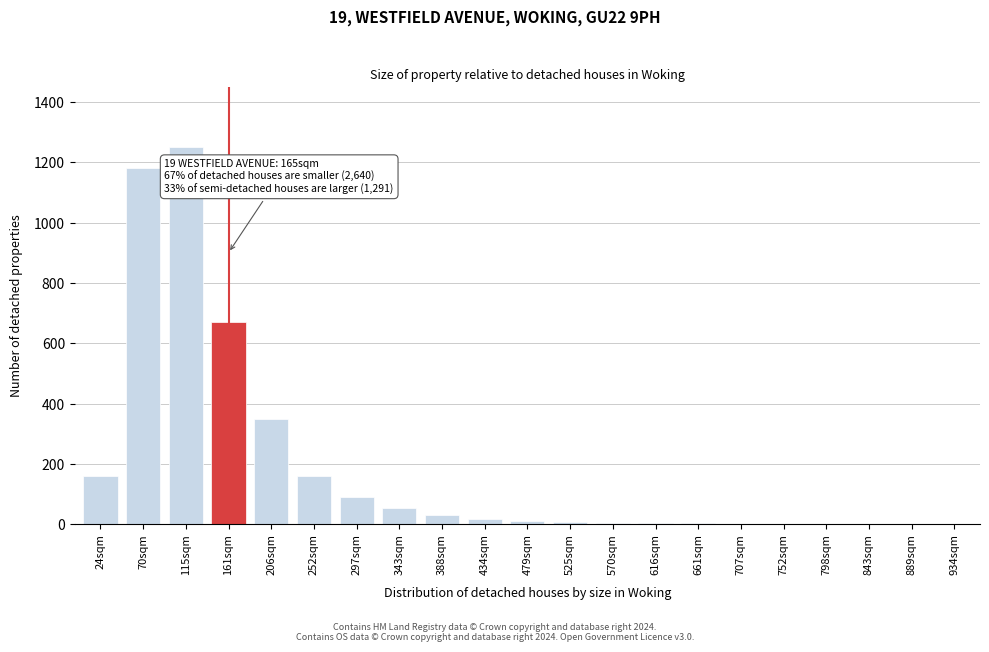

The chart shows a value of 160 at 252sqm. True or false?

True